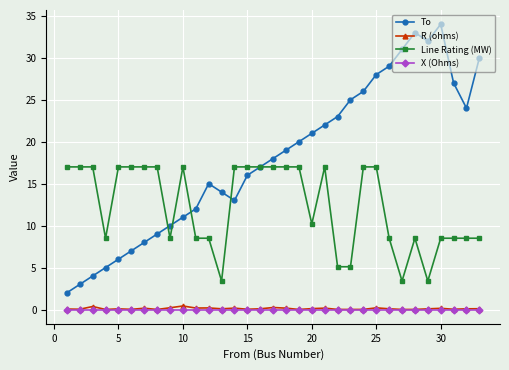

How many lines are shown in the chart?

4